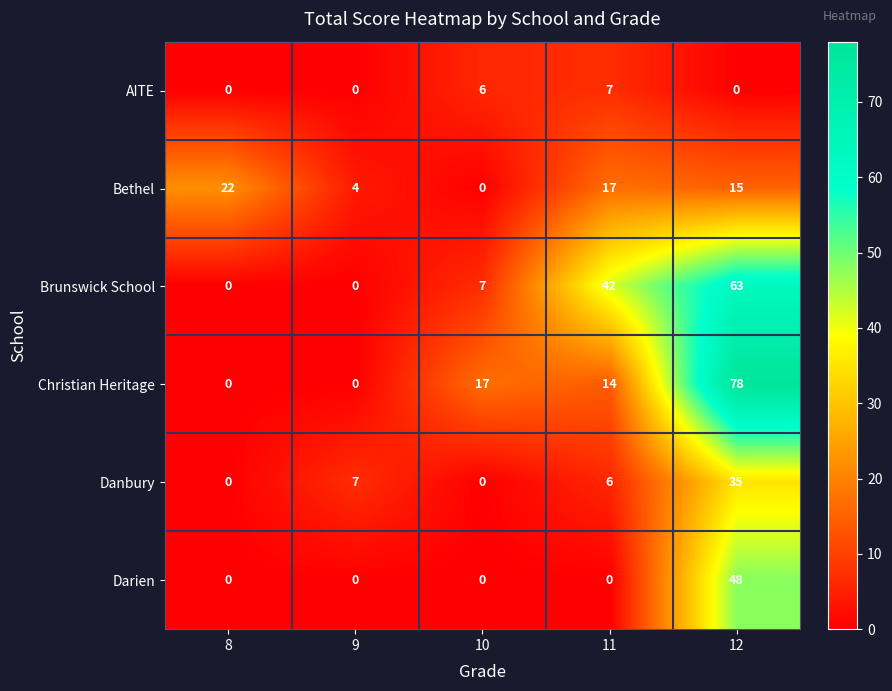

The value of Danbury at 9 is 11. True or false?

False